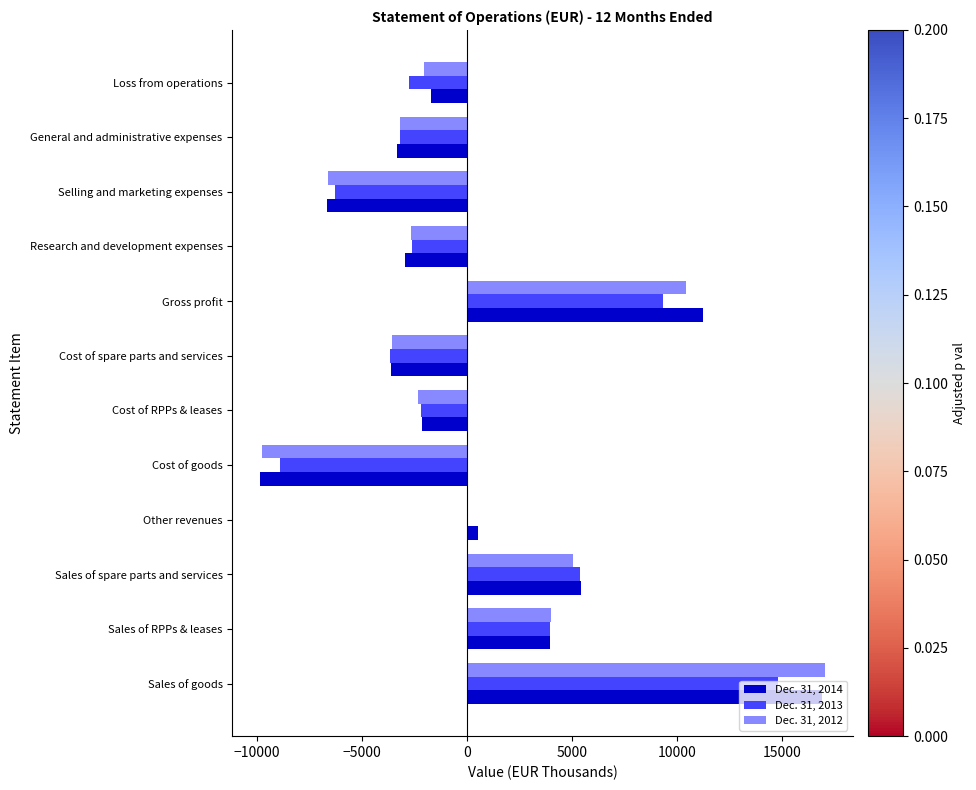

The Dec. 31, 2012 series shows -9735 at Cost of goods. True or false?

True